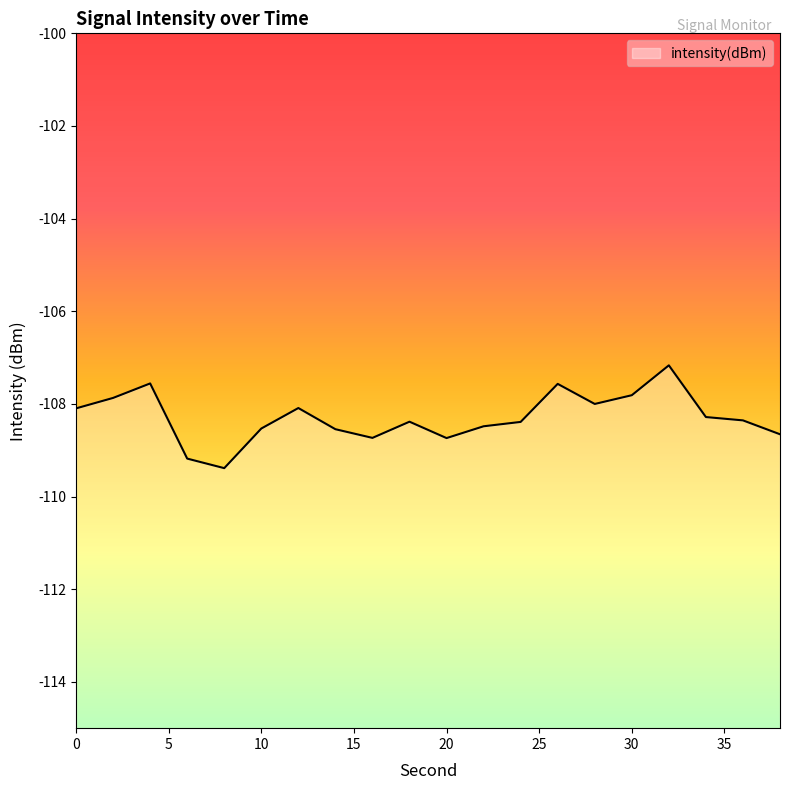

How many series are shown in this chart?

1